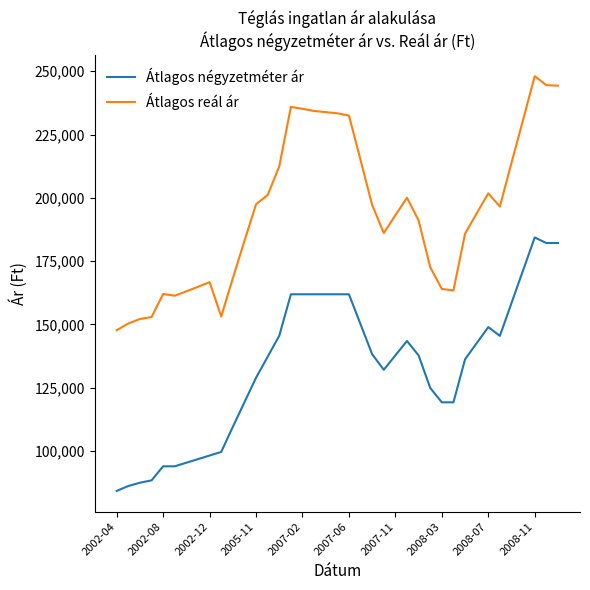

How many lines are shown in the chart?

2